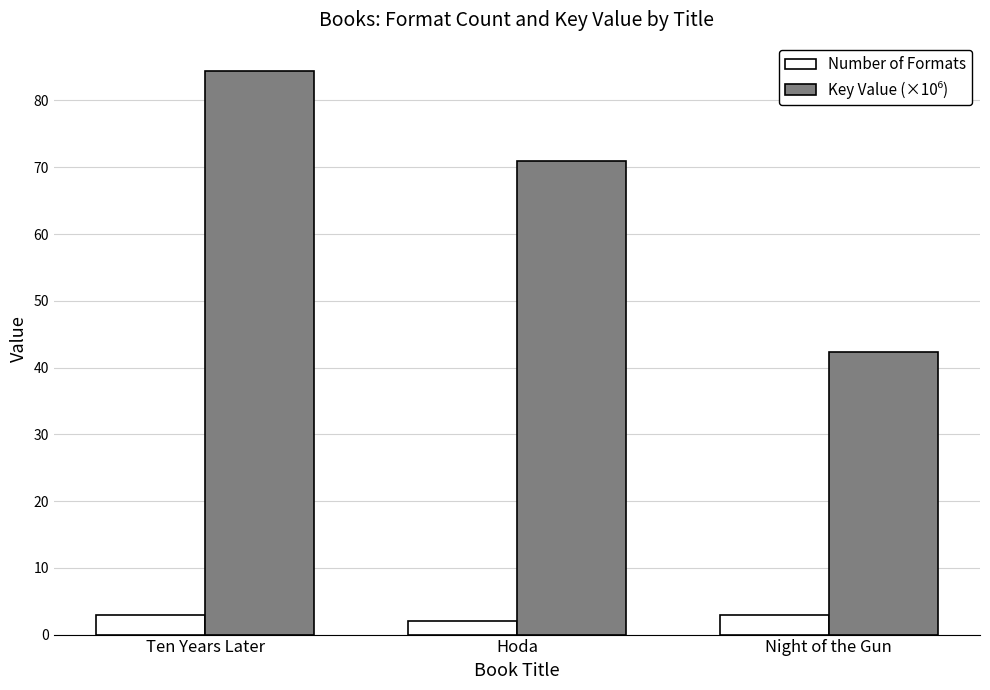

What is the label of the 3rd bar from the left?

Night of the Gun